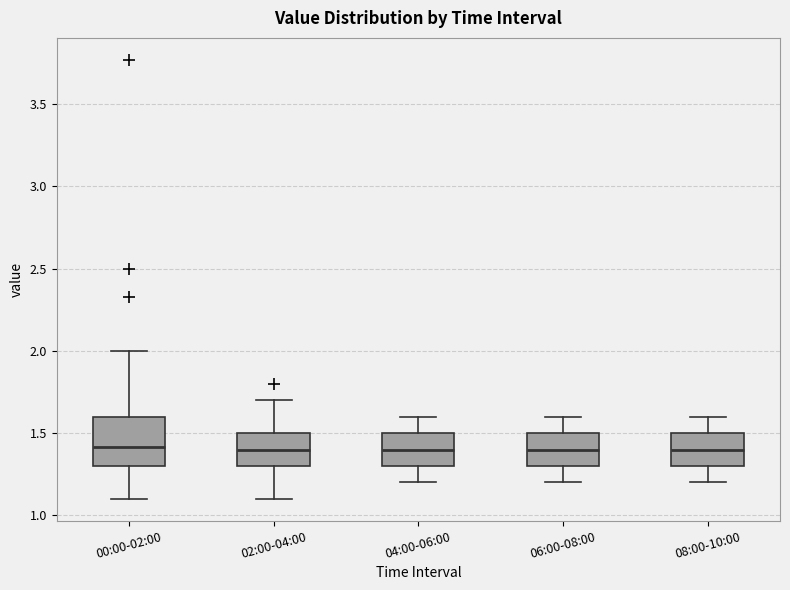

Reading left to right, read every box against the y-axis: the position of its median line, the range the box covers, and the ends of its whiskers. The values are not printed on the chart, so give them approximately, as read against the axis.

00:00-02:00: median 1.4, box 1.3 to 1.6, whiskers 1.1 to 2.0
02:00-04:00: median 1.4, box 1.3 to 1.5, whiskers 1.1 to 1.7
04:00-06:00: median 1.4, box 1.3 to 1.5, whiskers 1.2 to 1.6
06:00-08:00: median 1.4, box 1.3 to 1.5, whiskers 1.2 to 1.6
08:00-10:00: median 1.4, box 1.3 to 1.5, whiskers 1.2 to 1.6